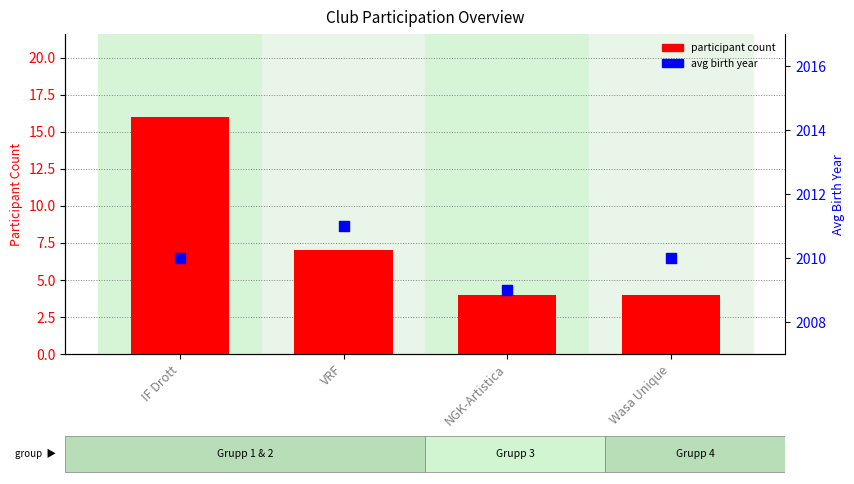

Which series has the widest spread of Y values?

participant count